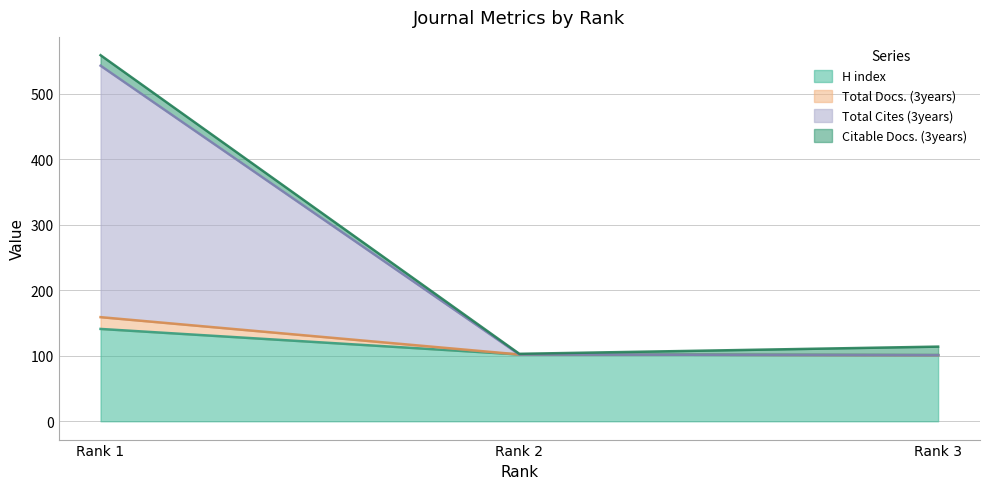

What is the lowest value of the H index series?

101